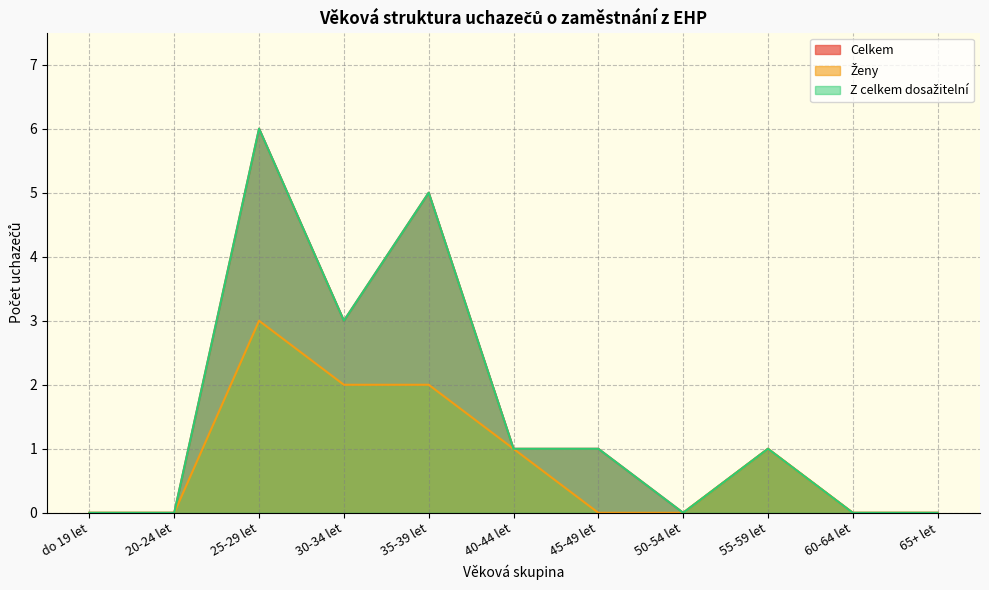

True or false: Z celkem dosažitelní has a value of 0 at 20-24 let.

True